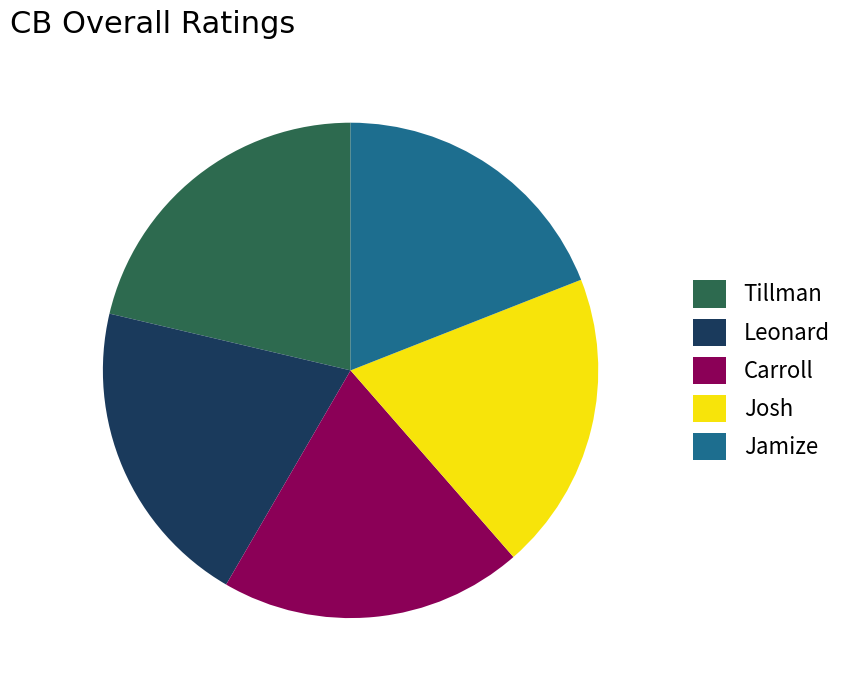

The Jamize slice represents 19% of the pie. True or false?

True